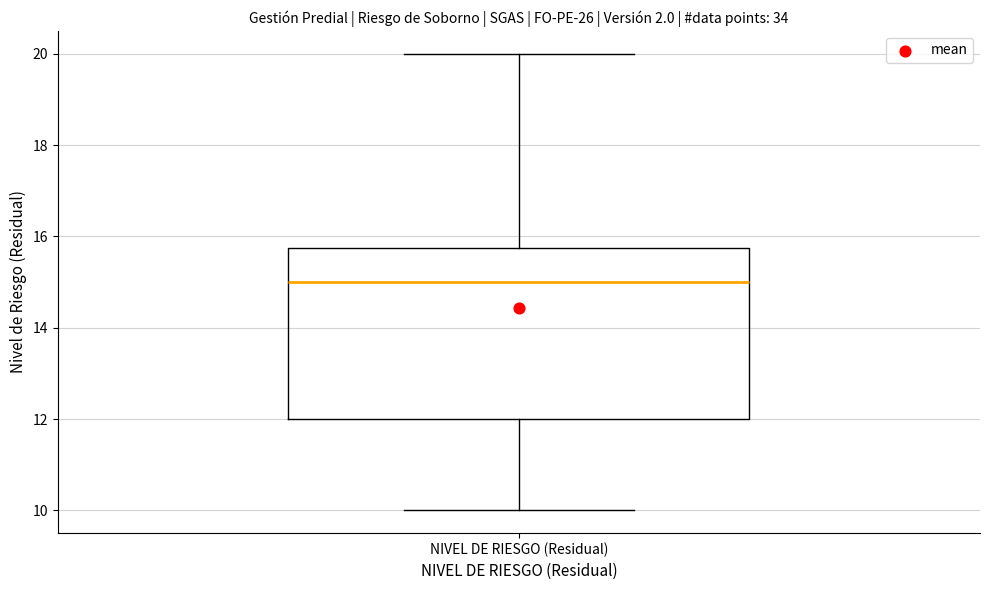

Where does the lower whisker of the box for NIVEL DE RIESGO (Residual) end on the y-axis? The values are not printed on the chart, so give them approximately, as read against the axis.

10.0